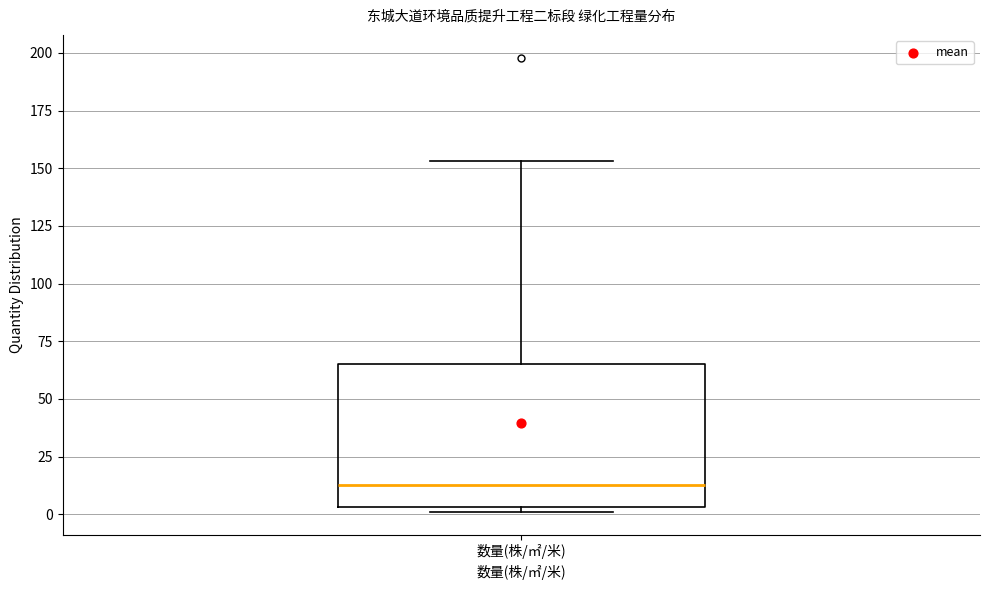

Where is the upper edge of the box for 数量(株/㎡/米) on the y-axis? The values are not printed on the chart, so give them approximately, as read against the axis.

65